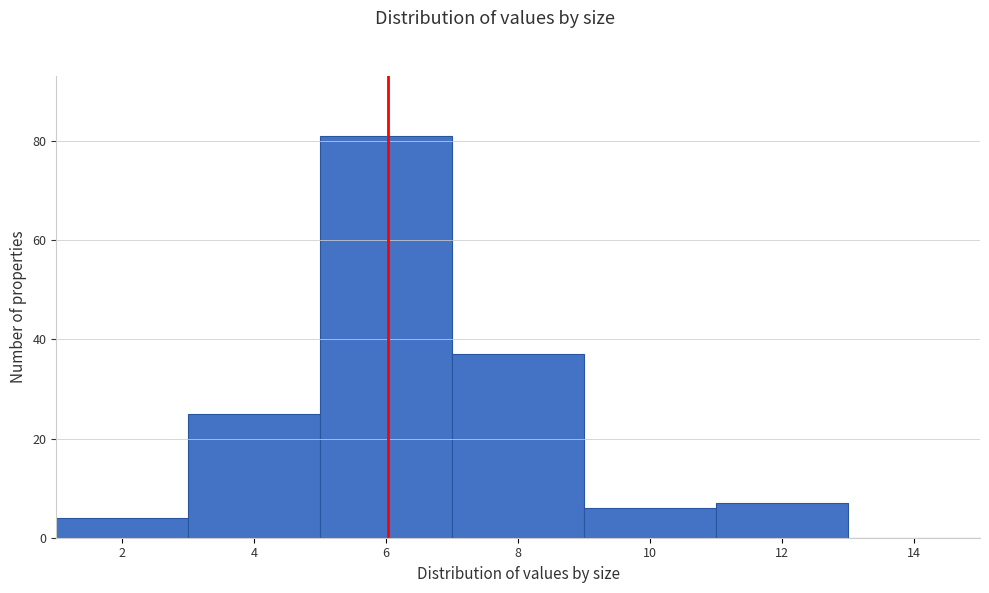

Reading left to right, transcribe all the data shown in this chart.

2=4	4=25	6=81	8=37	10=6	12=7	14=0